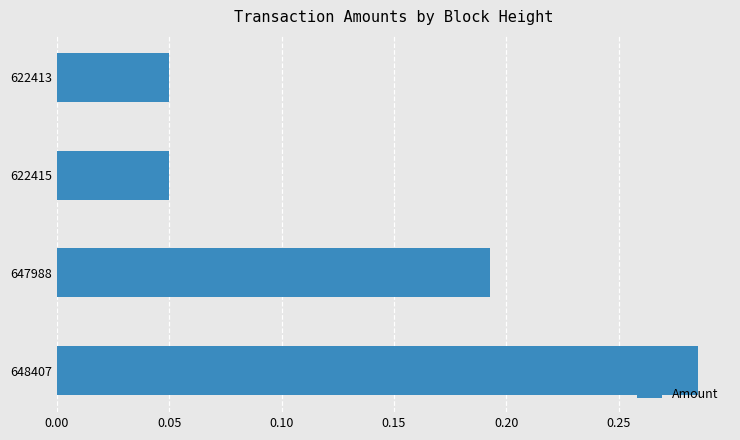

Between 648407 and 622413, which is larger?

648407